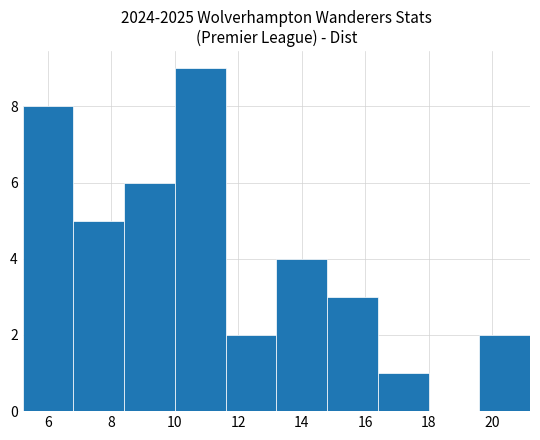

What is the height of the bar covering 16.4 to 18.0 on the x-axis? The values are not printed on the chart, so give them approximately, as read against the axis.

1